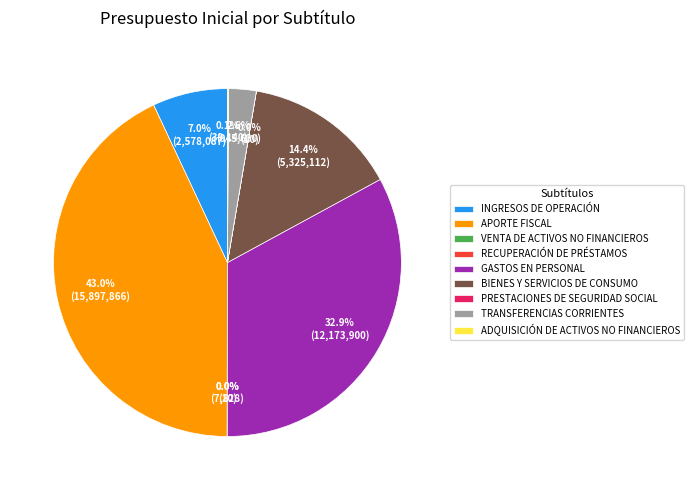

What is the ratio of the value at BIENES Y SERVICIOS DE CONSUMO to the value at INGRESOS DE OPERACIÓN?

2.1